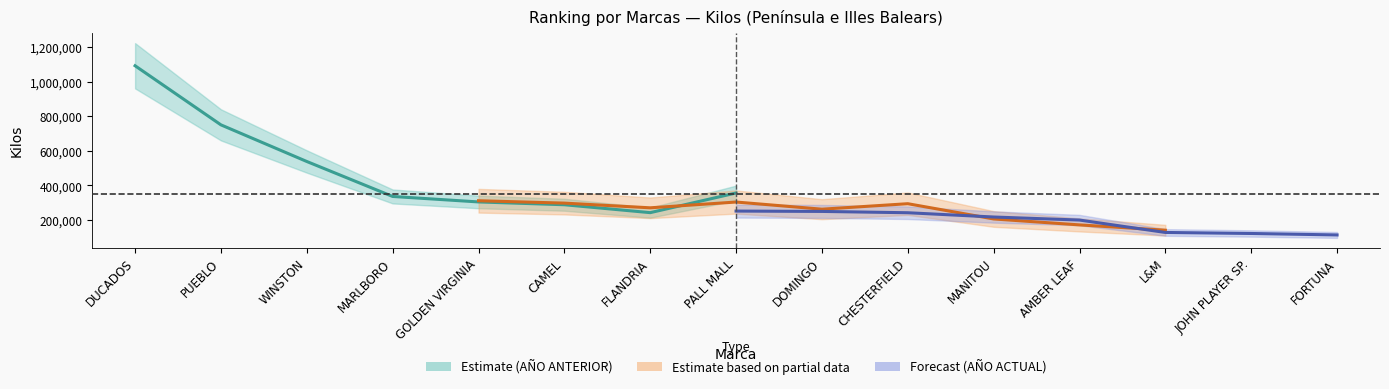

Read the AÑO ACTUAL (Kilos) value at L&M, to the nearest 50.

128100